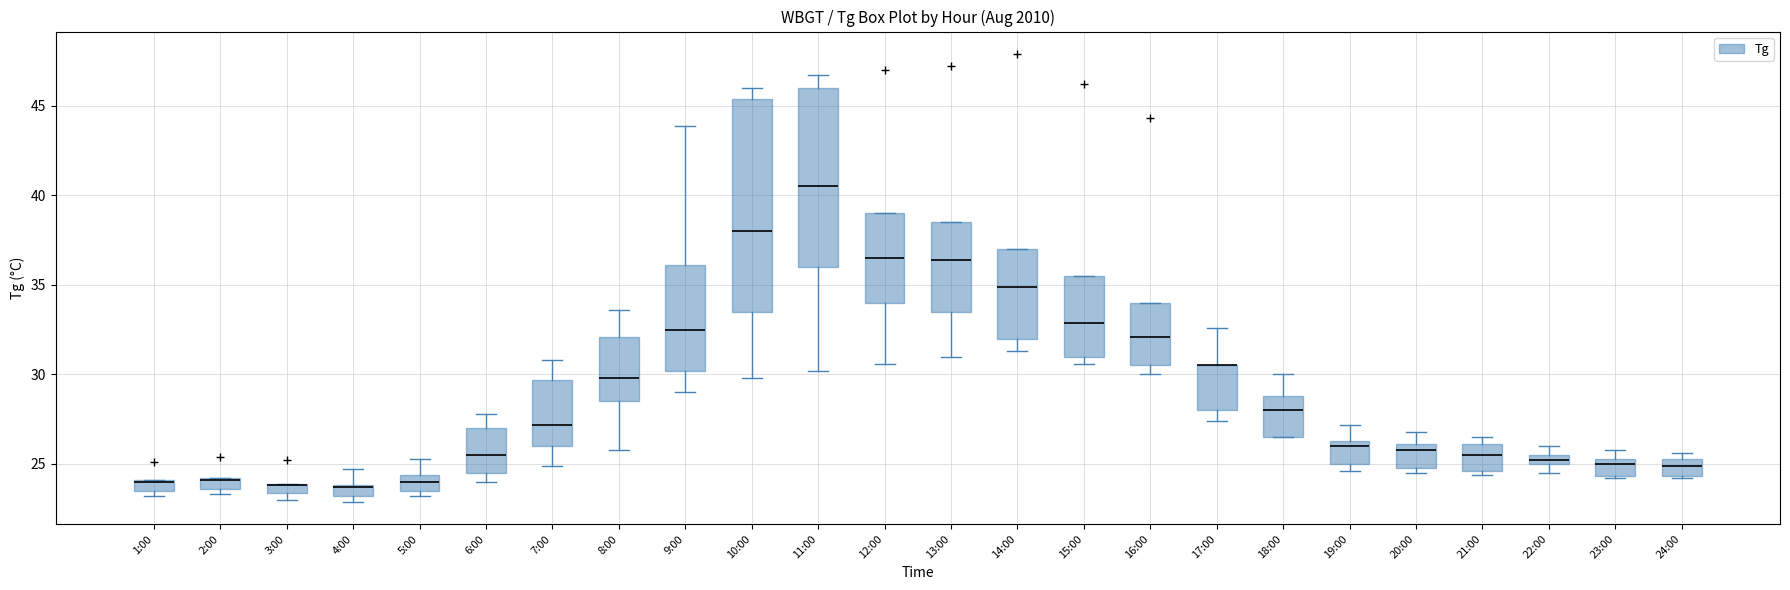

Comparing the boxes themselves (not the whiskers), which one is the tallest?

10:00